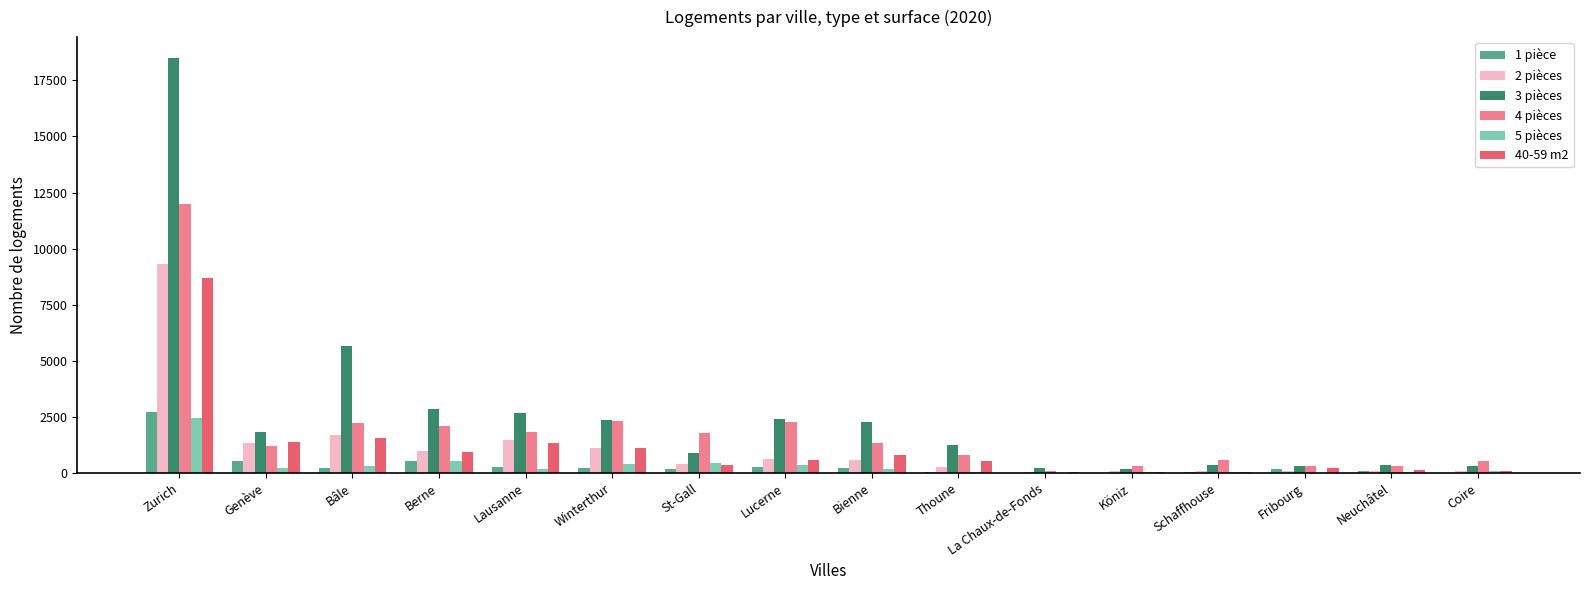

At which label does 5 pièces reach its peak?

Zurich